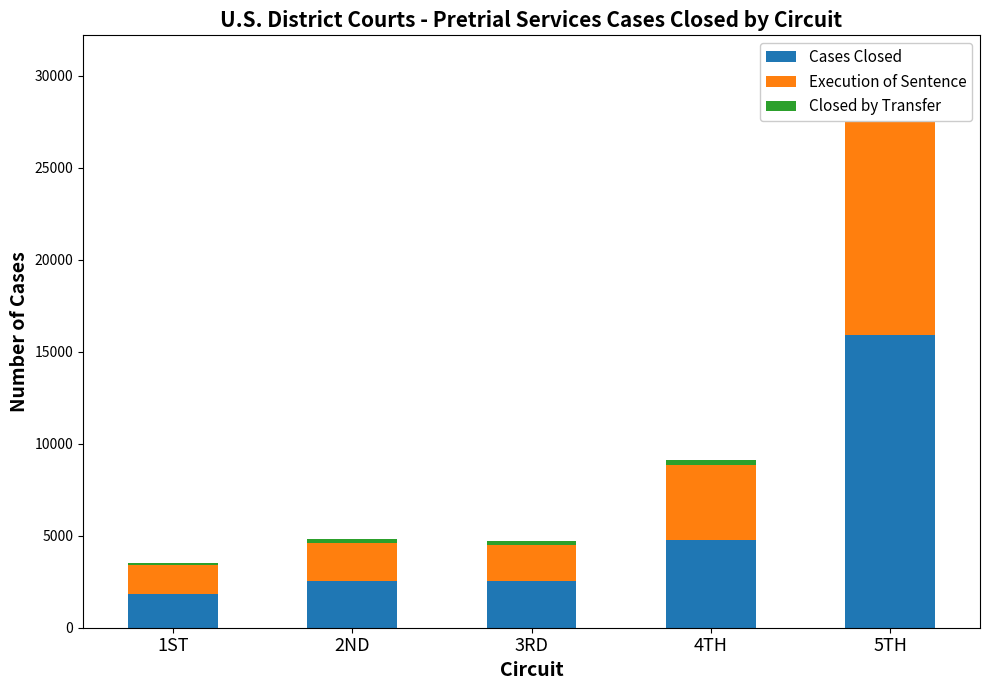

At which category is the sum across all series the highest?

5TH